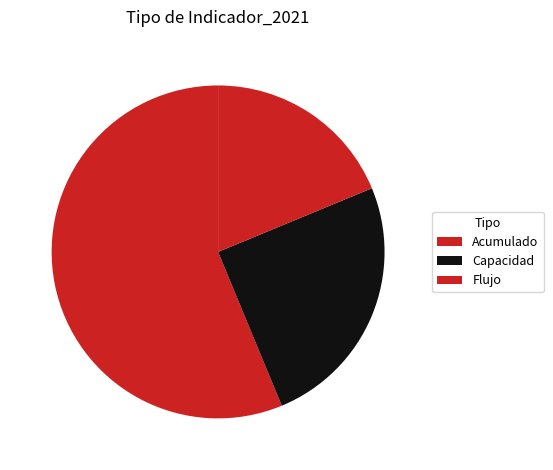

To the nearest percent, what portion does Capacidad represent?

25%